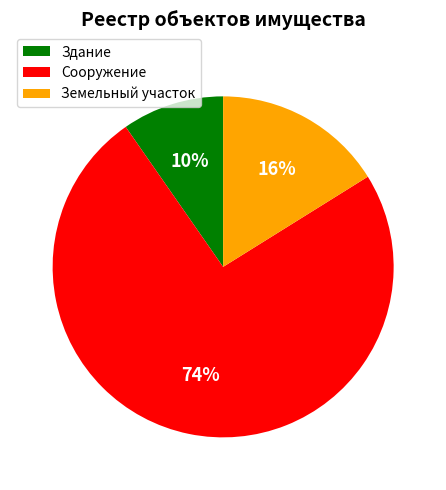

To the nearest percent, what percentage of the pie is Сооружение?

74%